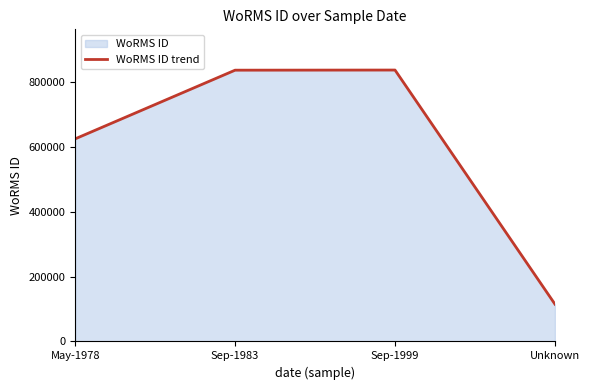

Is it true that the value at Unknown is 115090?

True